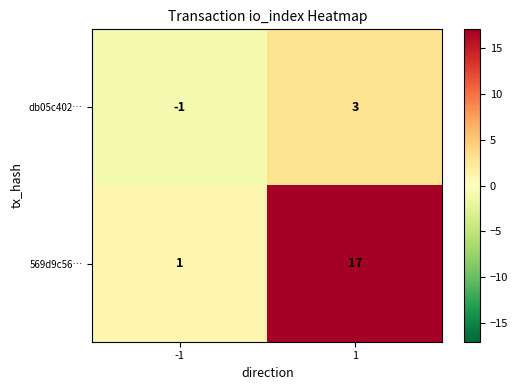

What is the difference between the db05c402… values at 1 and -1?

4